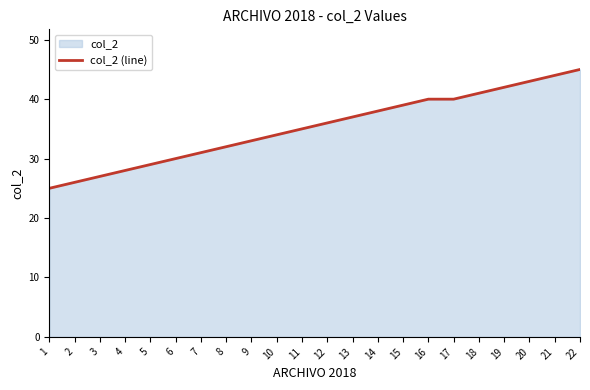

Approximately how many times larger is the value at 14 compared to 16?

0.9